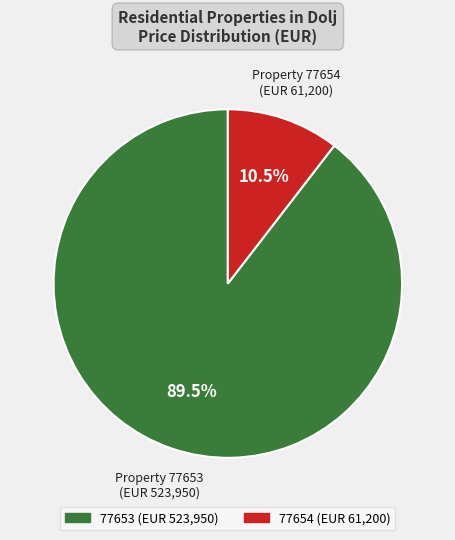

What is the smallest slice in the pie chart?

77654